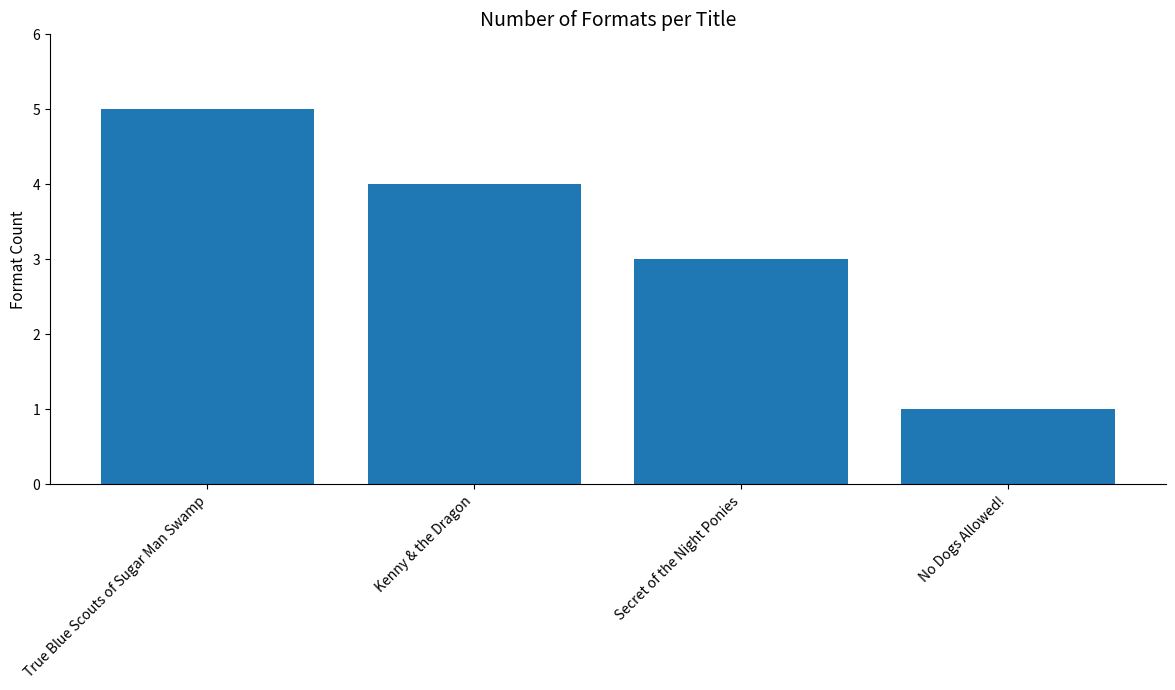

Which category has the highest value across all series?

True Blue Scouts of Sugar Man Swamp